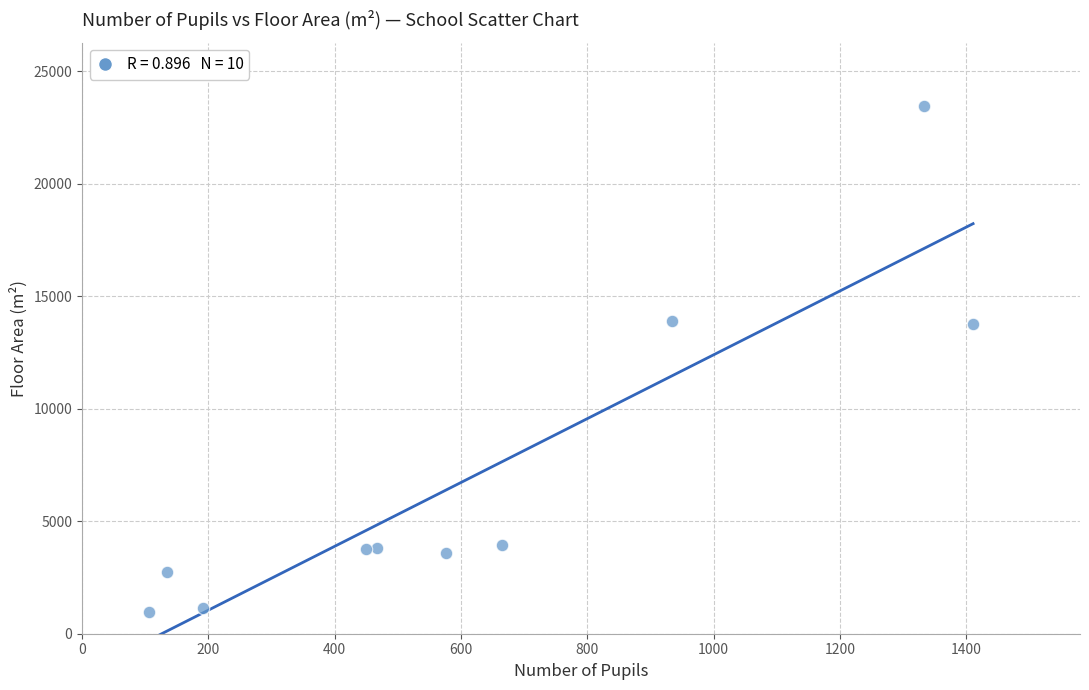

What is the average X value?

627